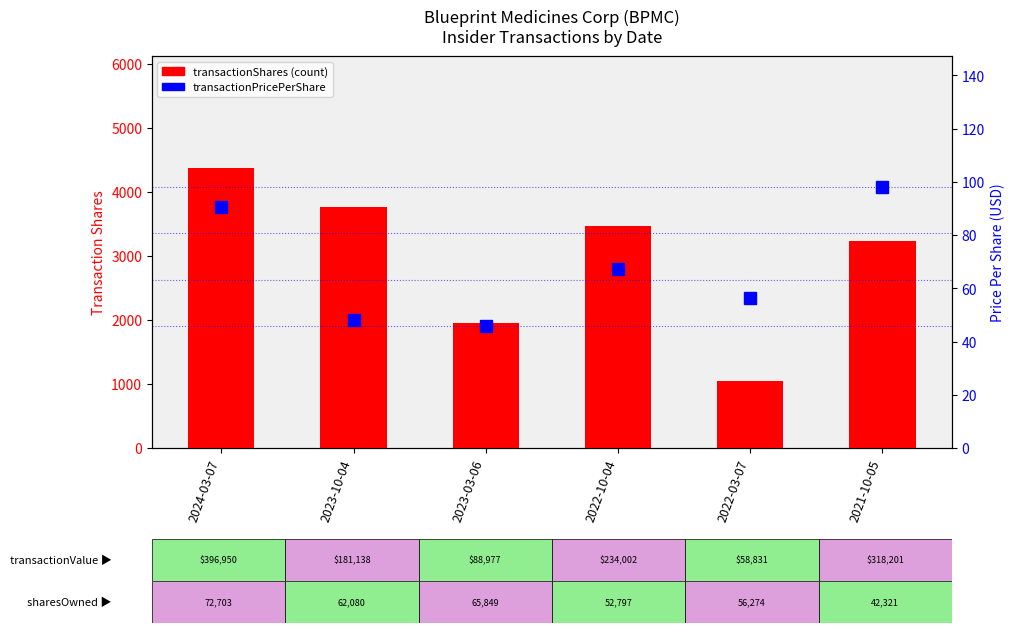

Reading left to right, list all the values displayed in this chart.

transactionShares: 4377.0	3769.0	1948.0	3477.0	1047.0	3241.0
transactionPricePerShare: 90.7	48.1	45.7	67.3	56.2	98.2